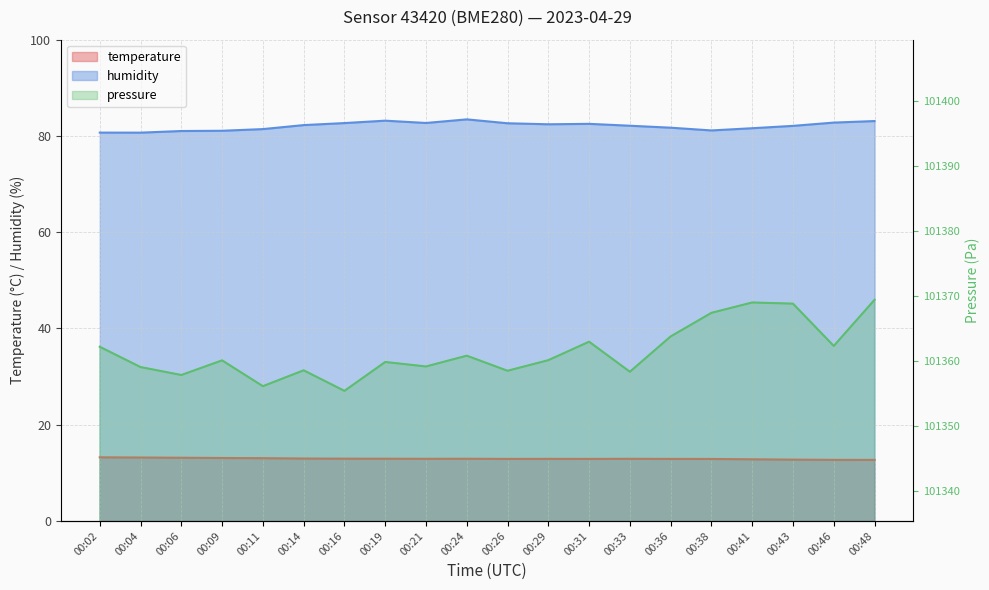

What is the smallest value displayed?

12.7